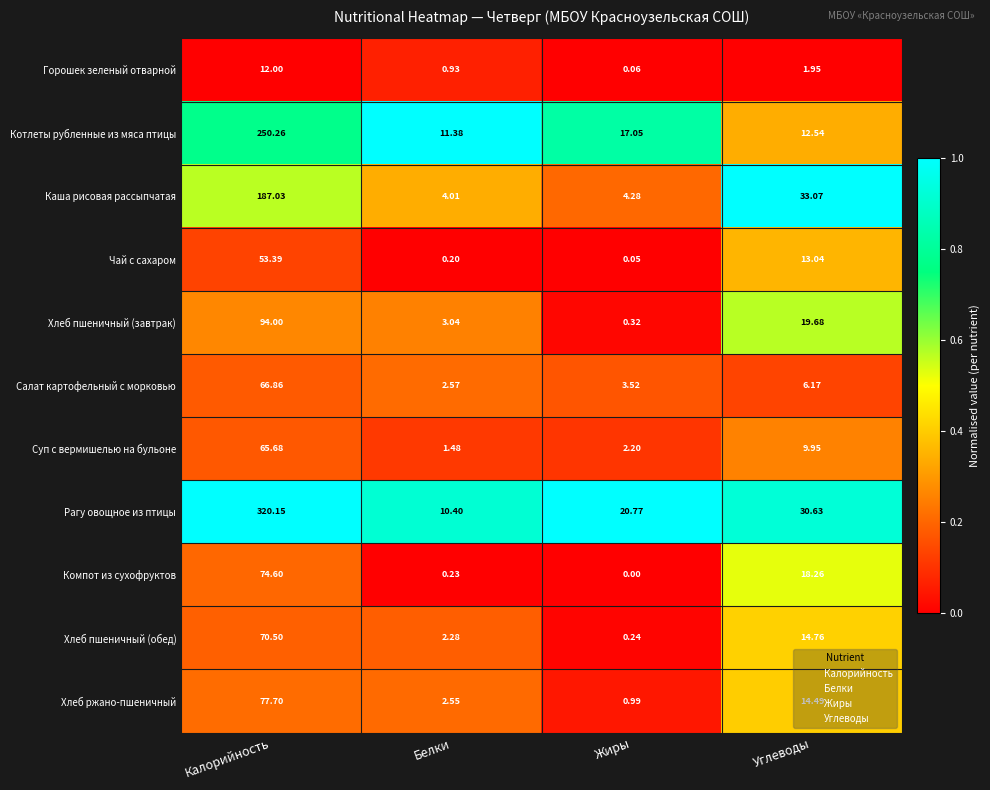

Which series has the largest total across all categories?

Рагу овощное из птицы